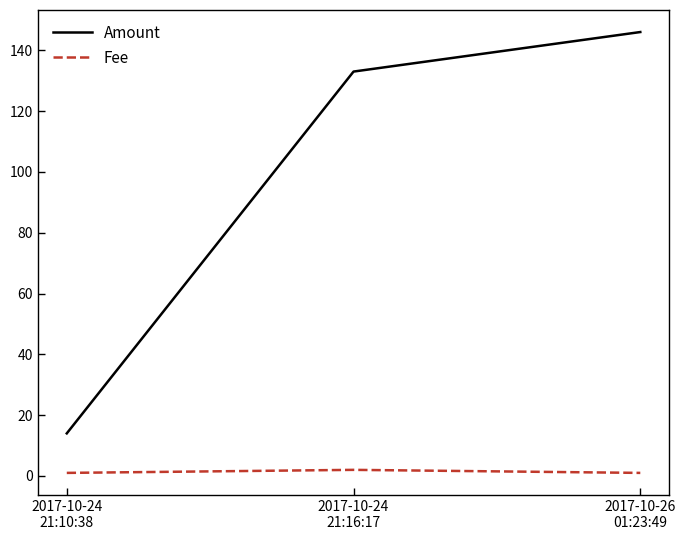

The Fee series shows 1 at 2017-10-26
01:23:49. True or false?

True